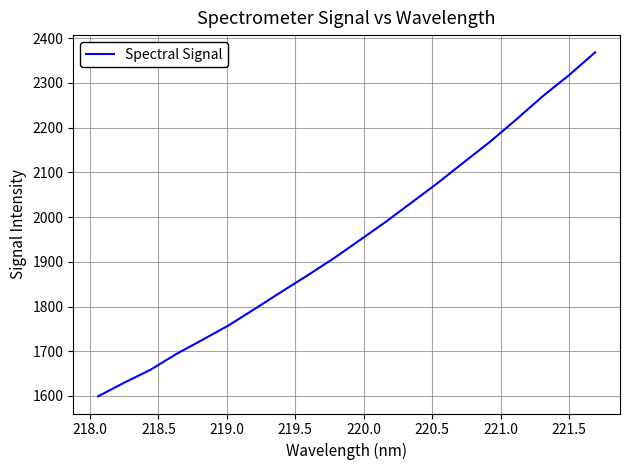

How many lines are shown in the chart?

1